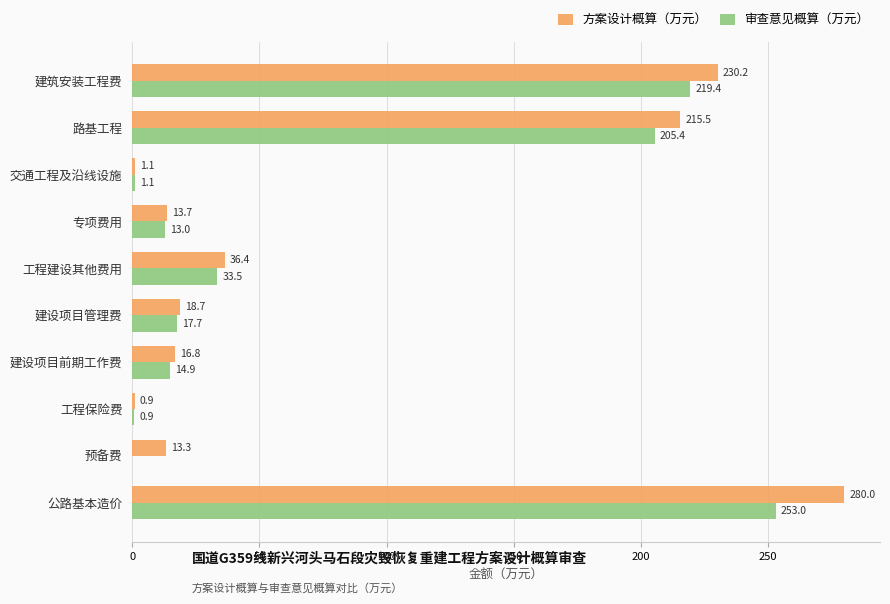

Which category has the highest value in the 方案设计概算（万元） series?

公路基本造价